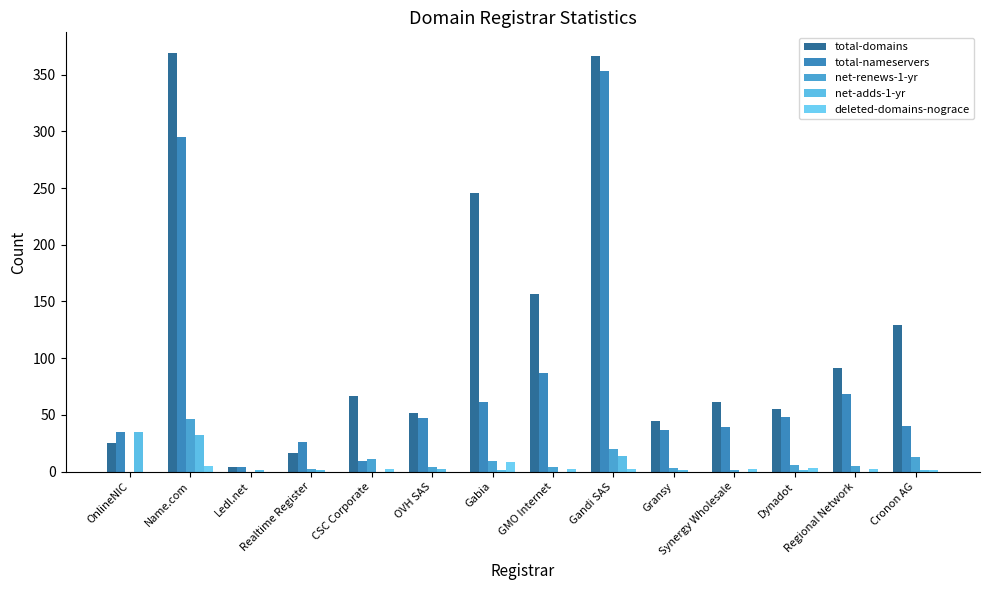

The value of deleted-domains-nograce at Realtime Register is 5. True or false?

False